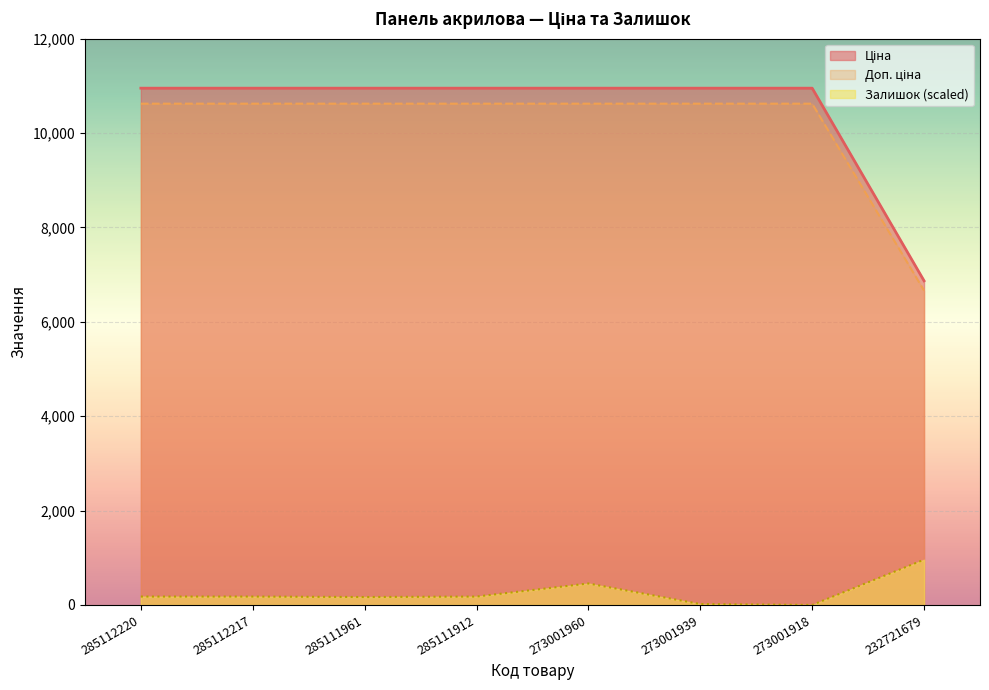

The value of Доп. ціна at 285112220 is 10623.4. True or false?

True